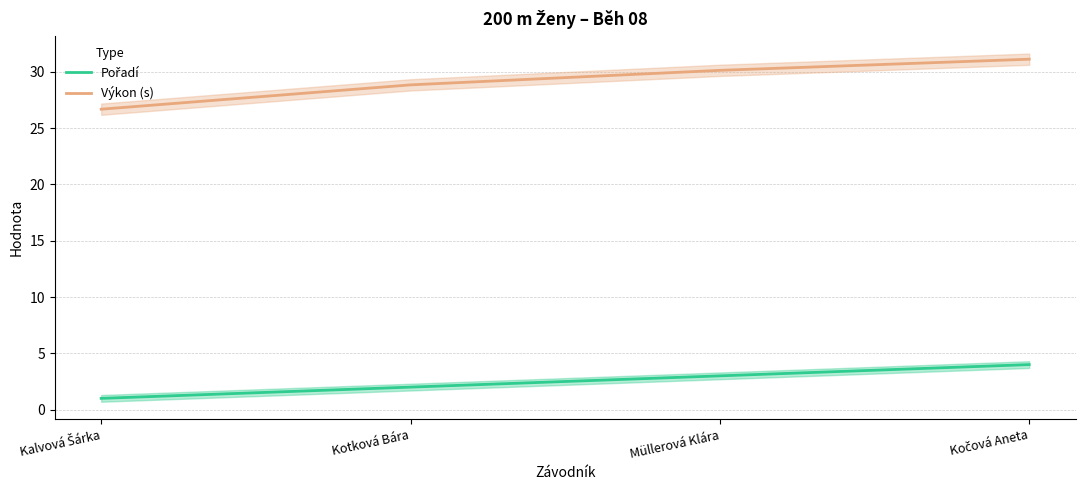

True or false: Výkon (s) and Pořadí intersect in this chart.

False